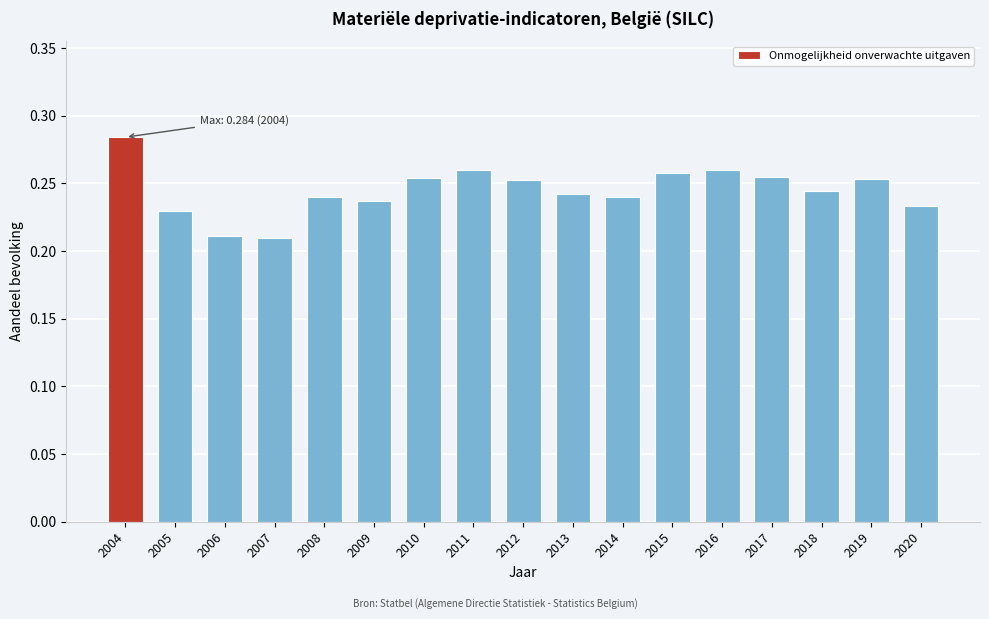

The chart shows a value of 0.1 at 2006. True or false?

False